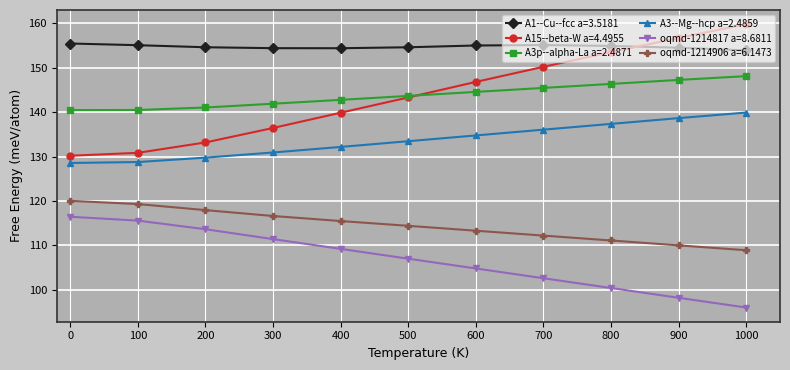

What is the maximum value for oqmd-1214906 a=6.1473?

120.0